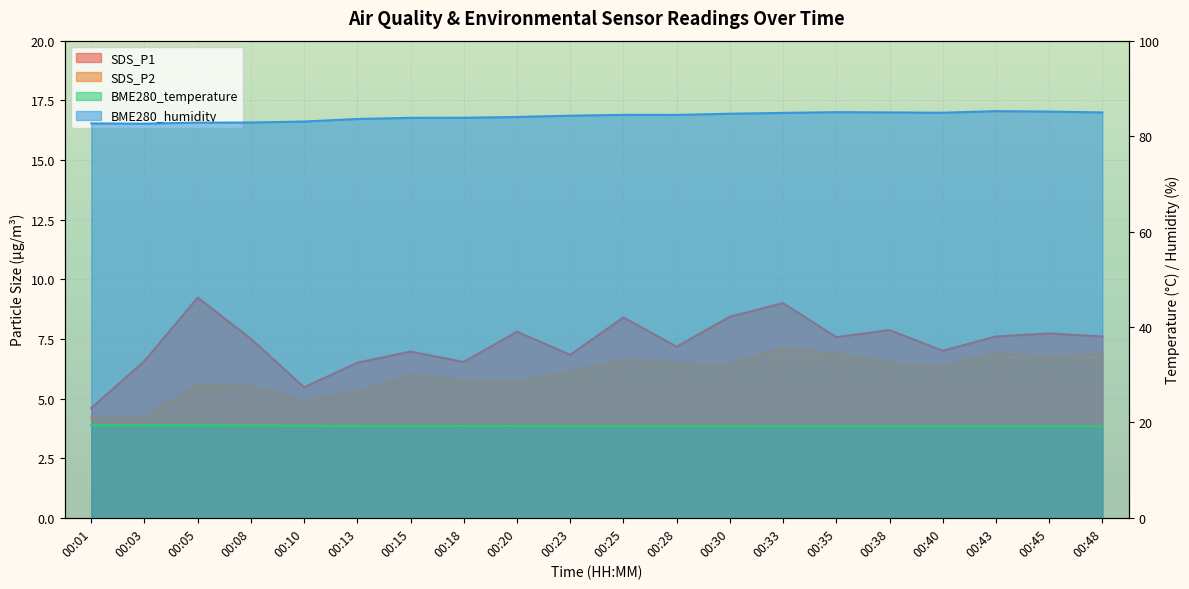

Which series has the largest range (max minus min)?

SDS_P1